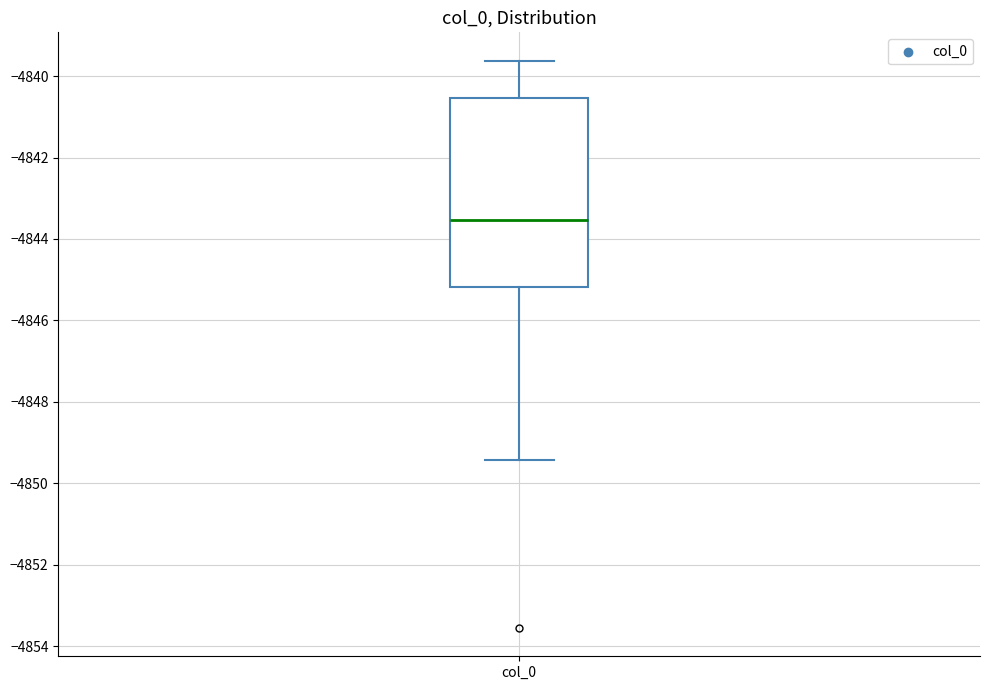

Transcribe this box plot: give where the median line is, the range the box spans, and where the two whiskers end, as read against the y-axis. The values are not printed on the chart, so give them approximately, as read against the axis.

median -4843.6, box -4845.2 to -4840.6, whiskers -4849.4 to -4839.6